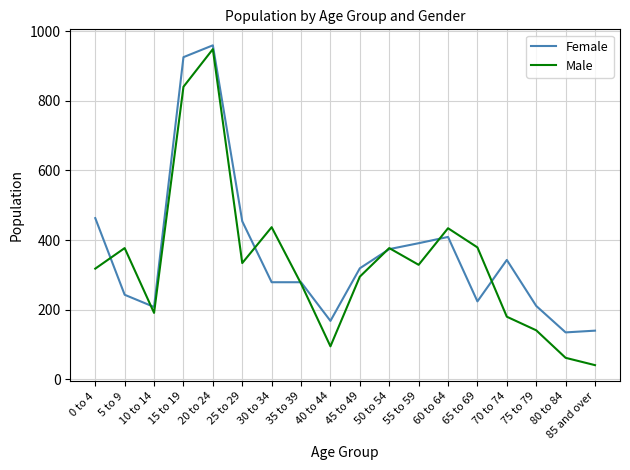

The value of Female at 5 to 9 is 243. True or false?

True